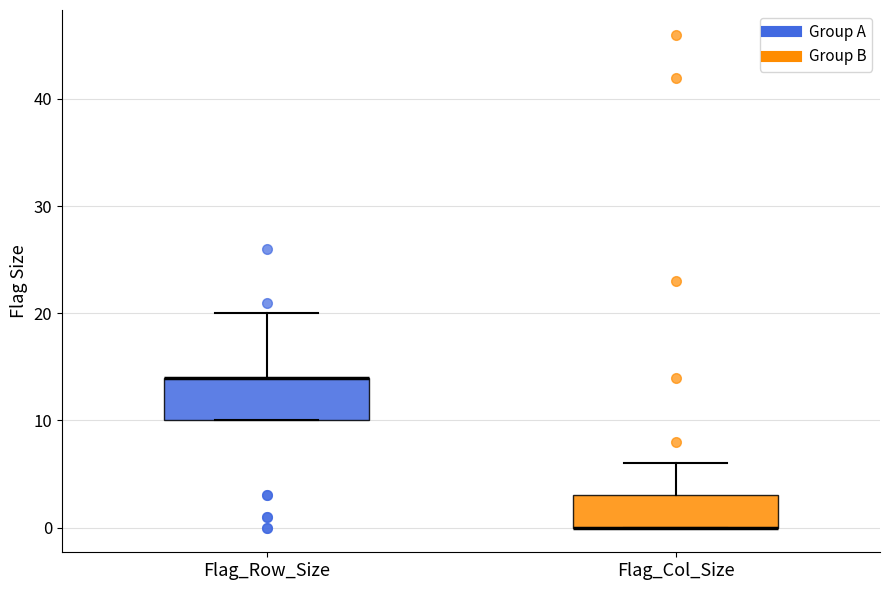

Where is the upper edge of the box for Flag_Row_Size on the y-axis? The values are not printed on the chart, so give them approximately, as read against the axis.

14